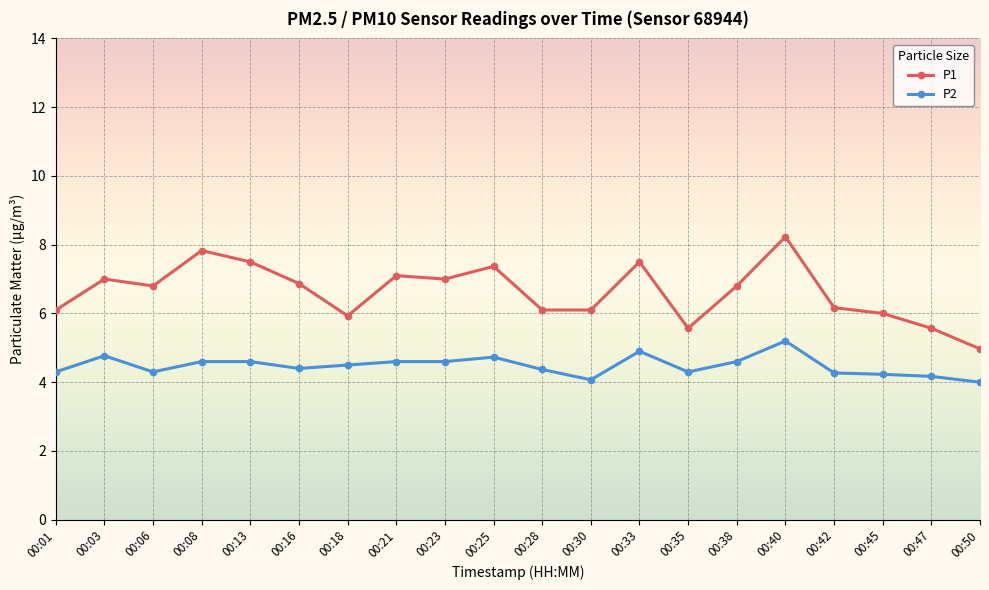

What is the difference between the maximum and minimum values in the P2 series?

1.2